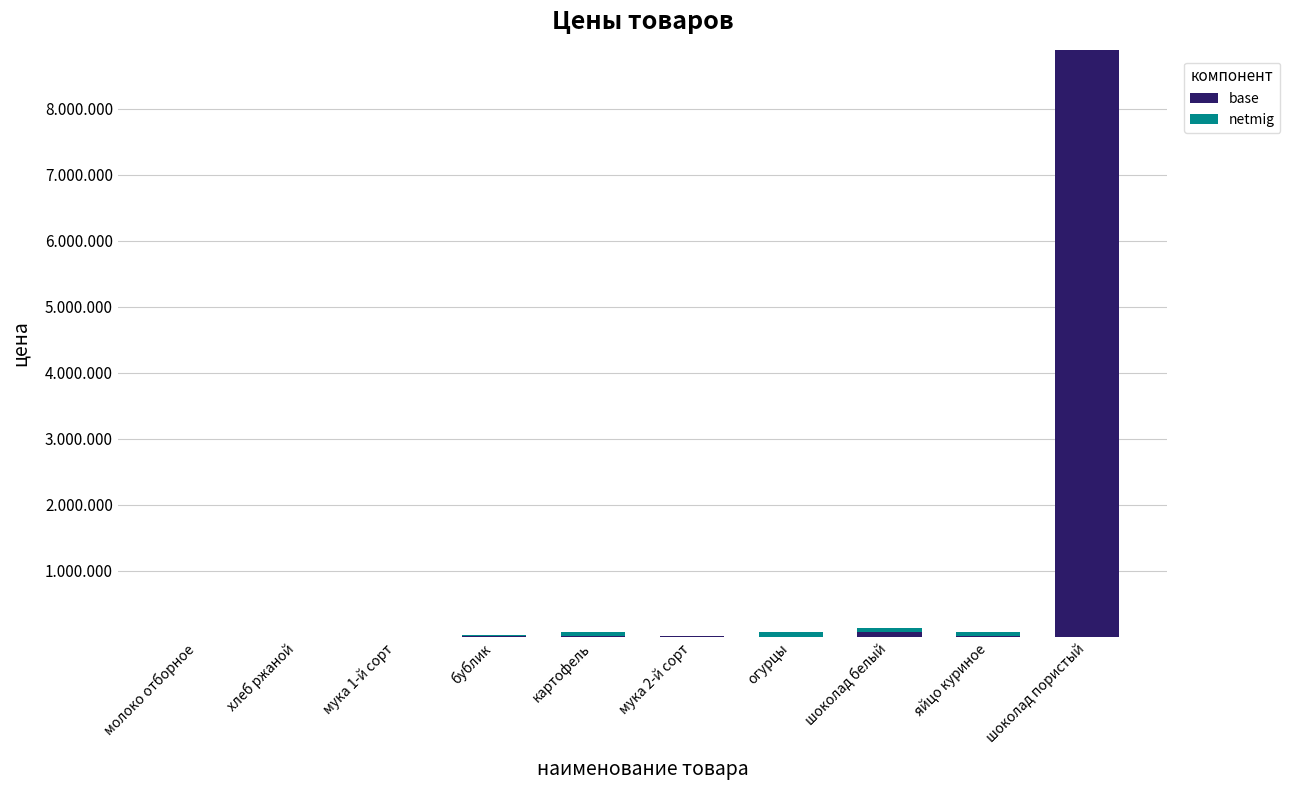

What is the sum of the base values at молоко отборное and огурцы?

568